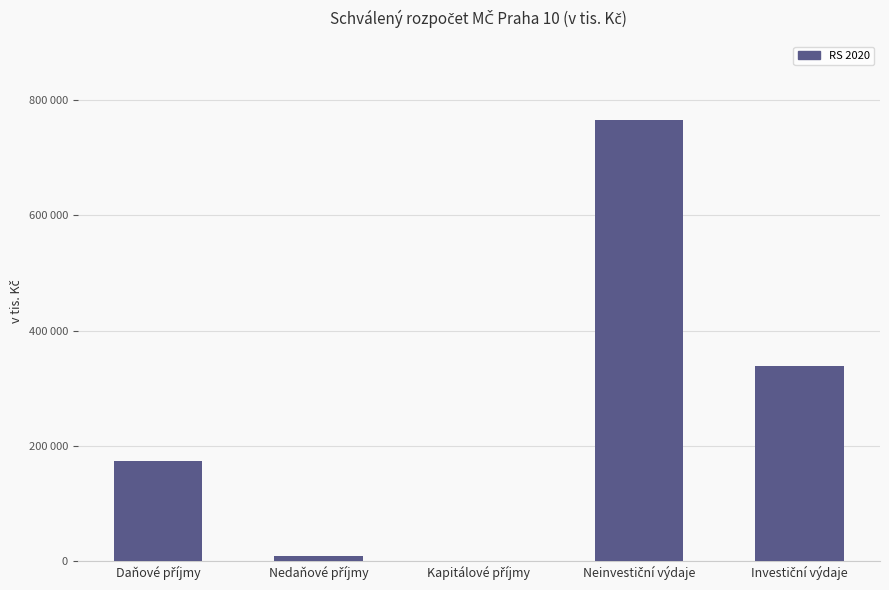

Are the bars horizontal?

No